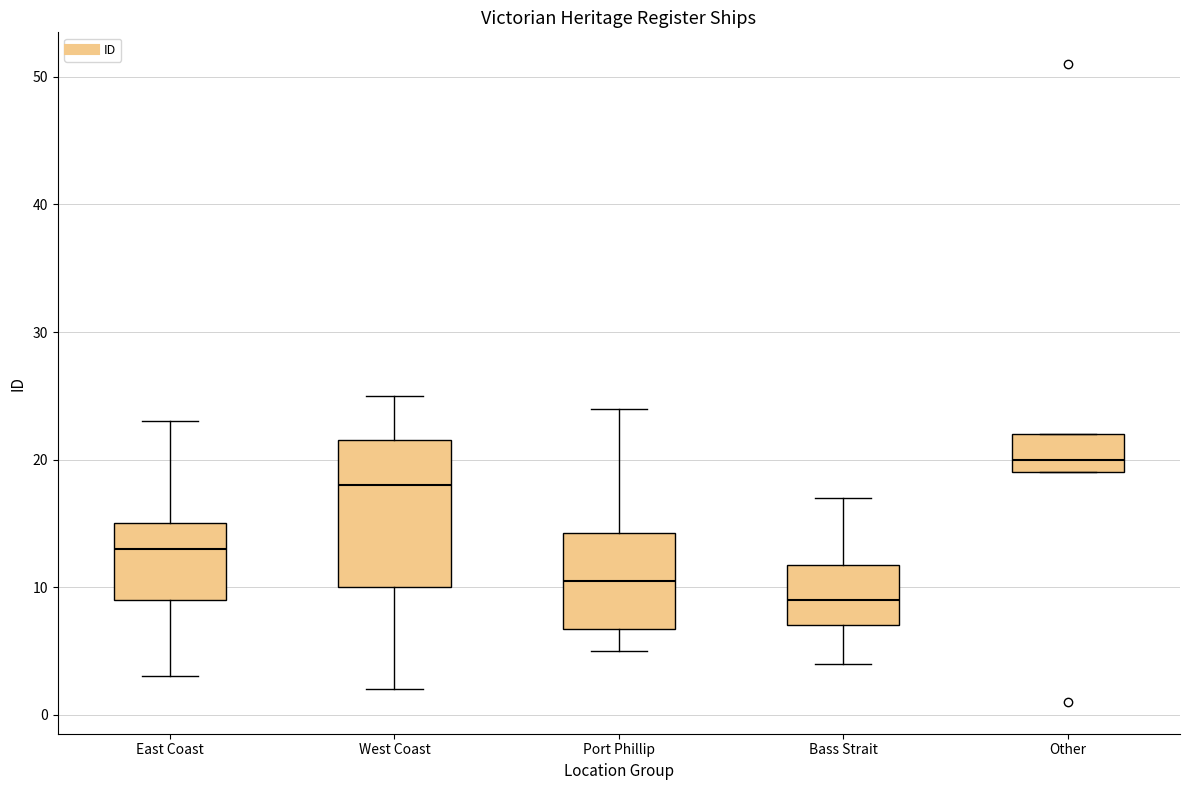

Where does the lower whisker of the box for Bass Strait end on the y-axis? The values are not printed on the chart, so give them approximately, as read against the axis.

4